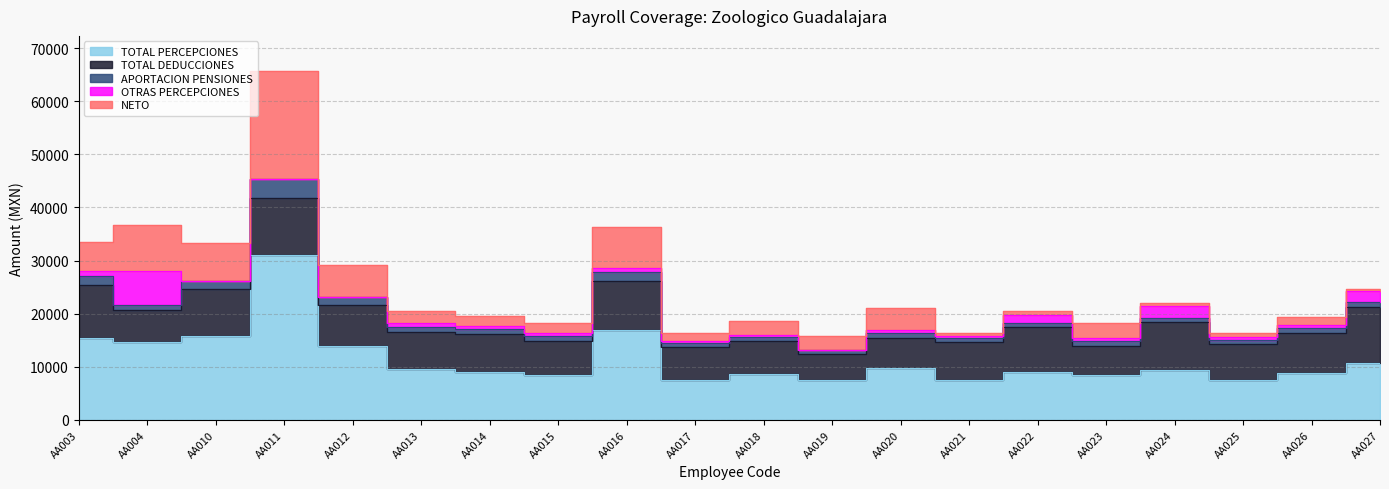

At AA024, list the series in order from largest to smallest.

TOTAL PERCEPCIONES, TOTAL DEDUCCIONES, OTRAS PERCEPCIONES, APORTACION PENSIONES, NETO